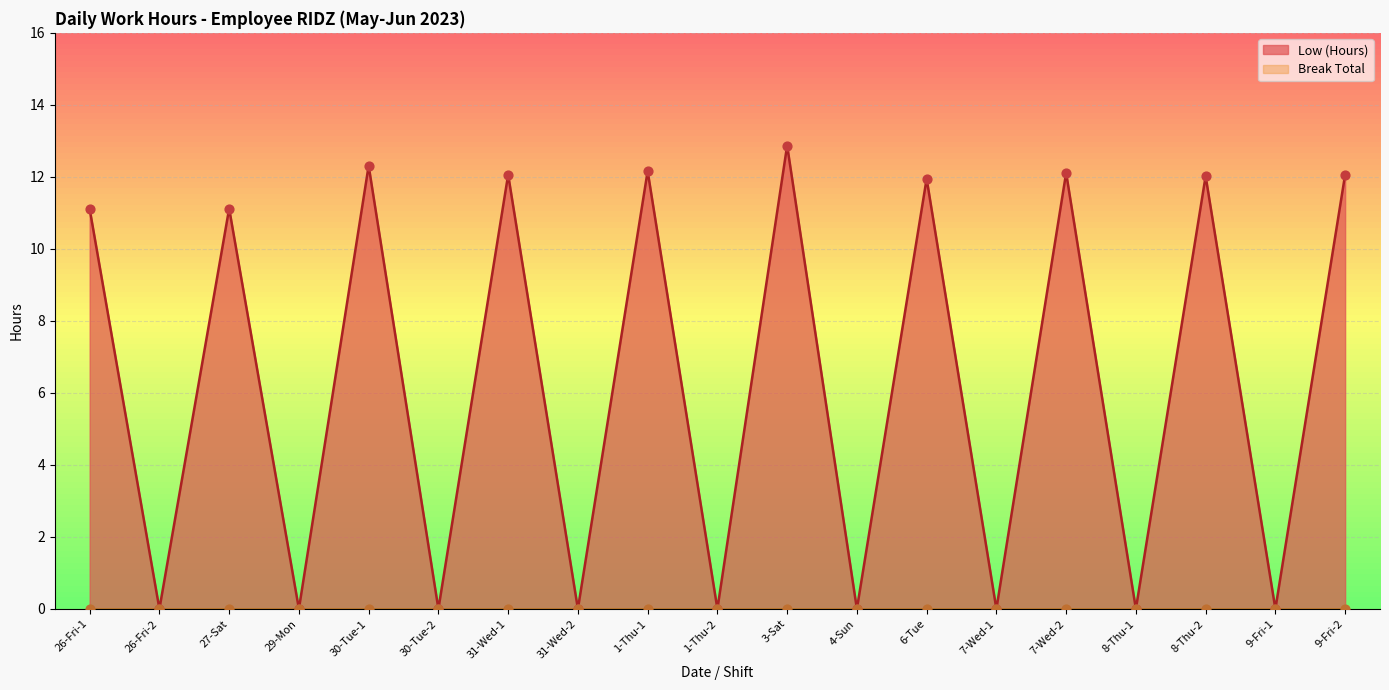

What is the ratio of the value at 30-Tue-1 to the value at 7-Wed-2?

1.0